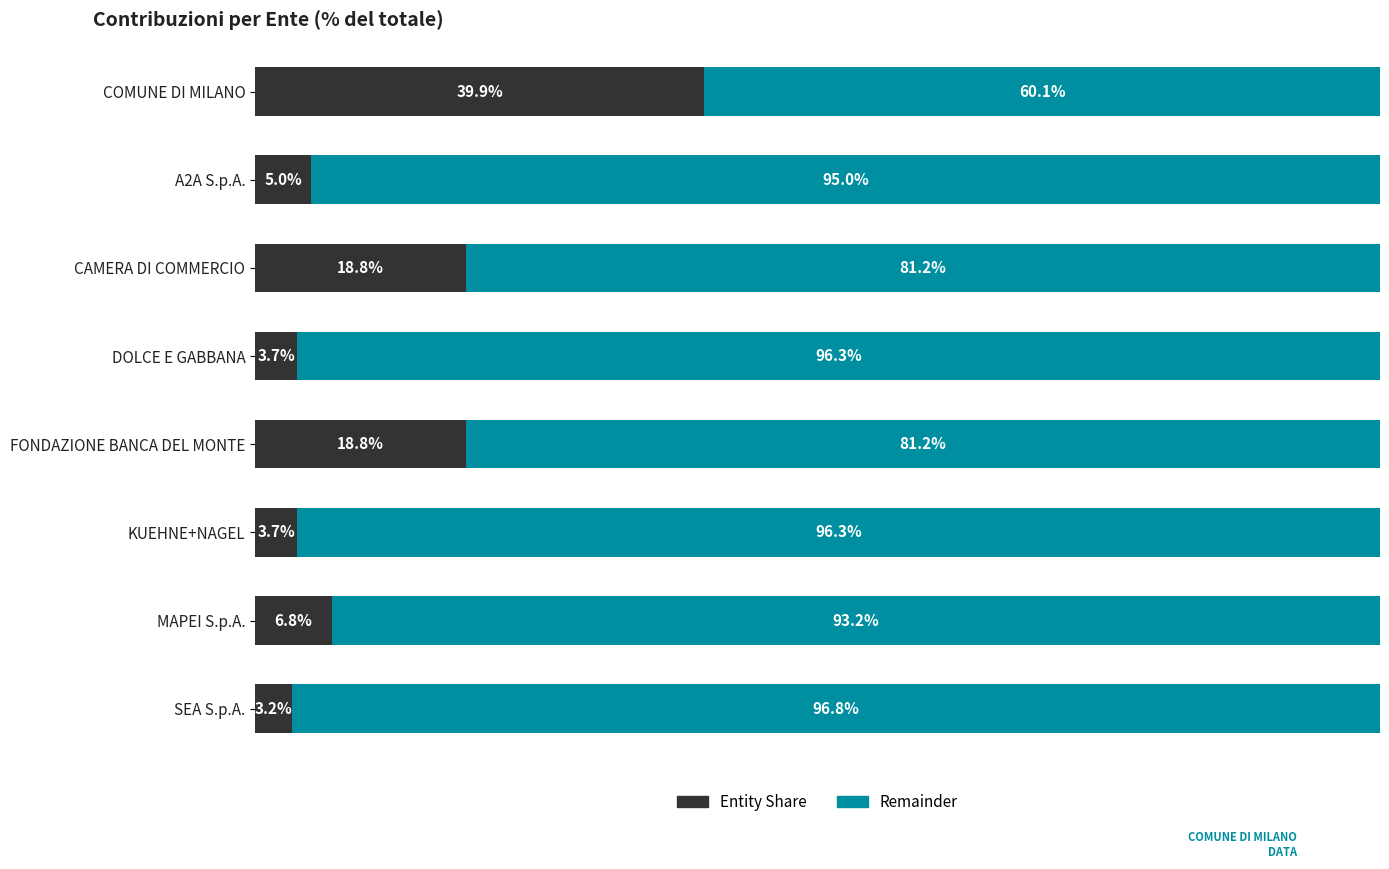

At which label does Entity Share reach its peak?

COMUNE DI MILANO